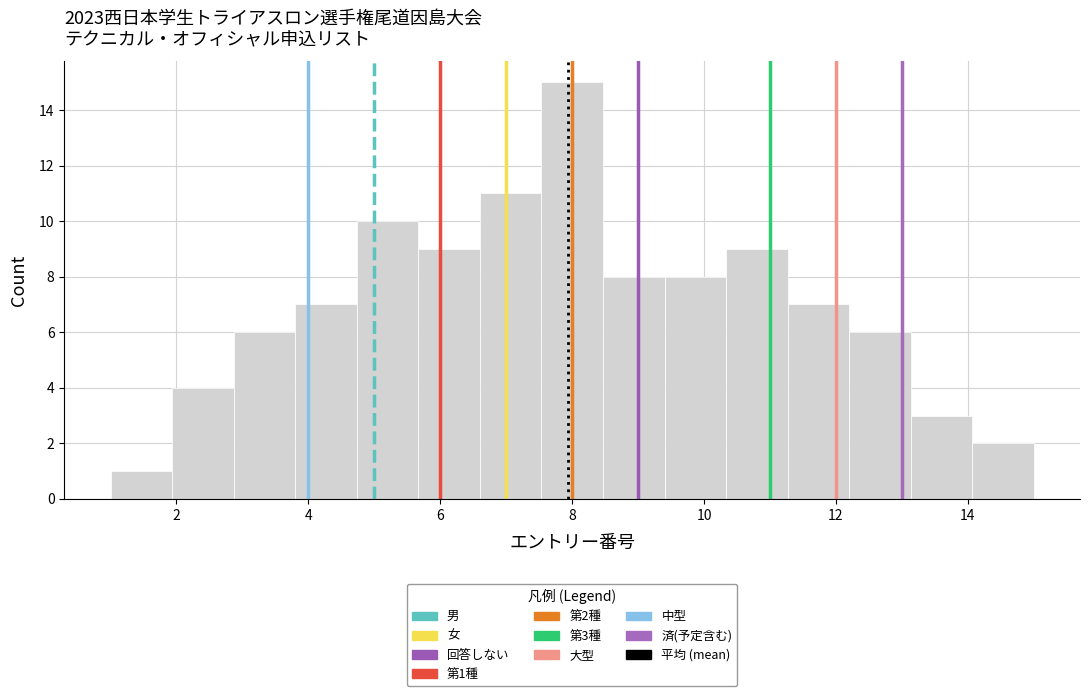

Over which range of the x-axis is the bar tallest?

7.6 to 8.4